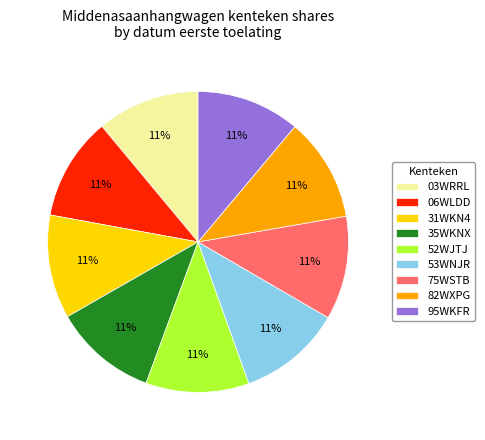

Does 52WJTJ account for over 50% of the chart?

No